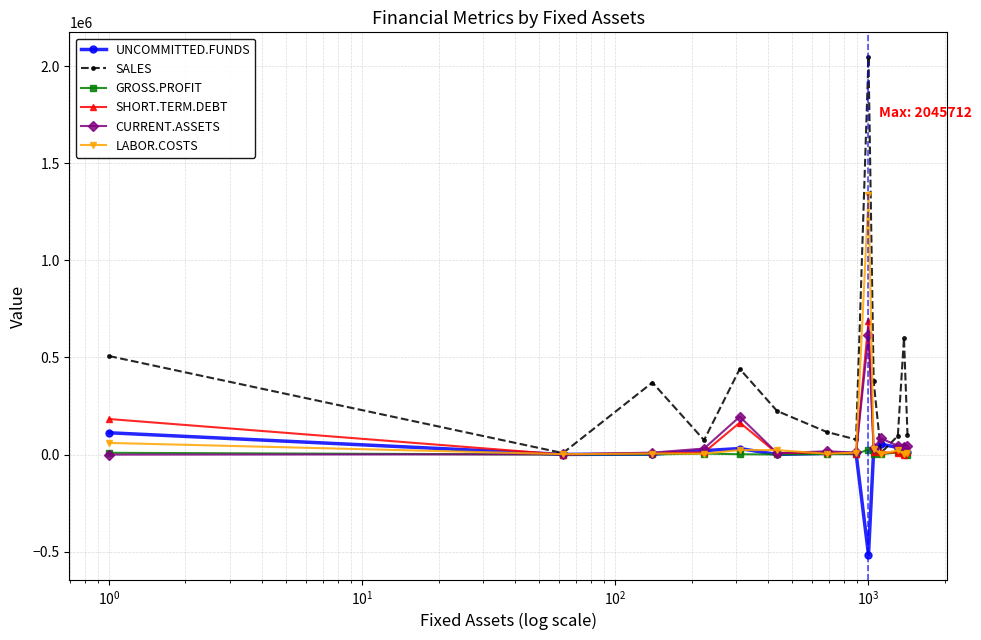

What is the greatest value displayed?

2045712